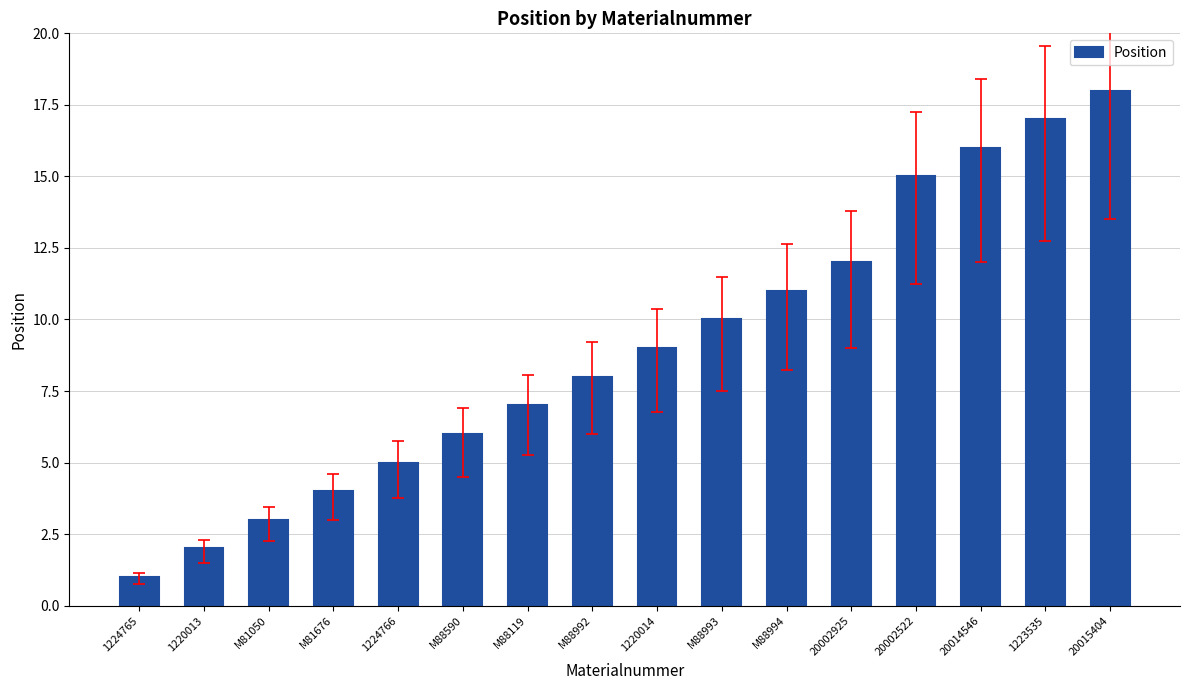

At which category does the chart reach its peak across all series?

20015404